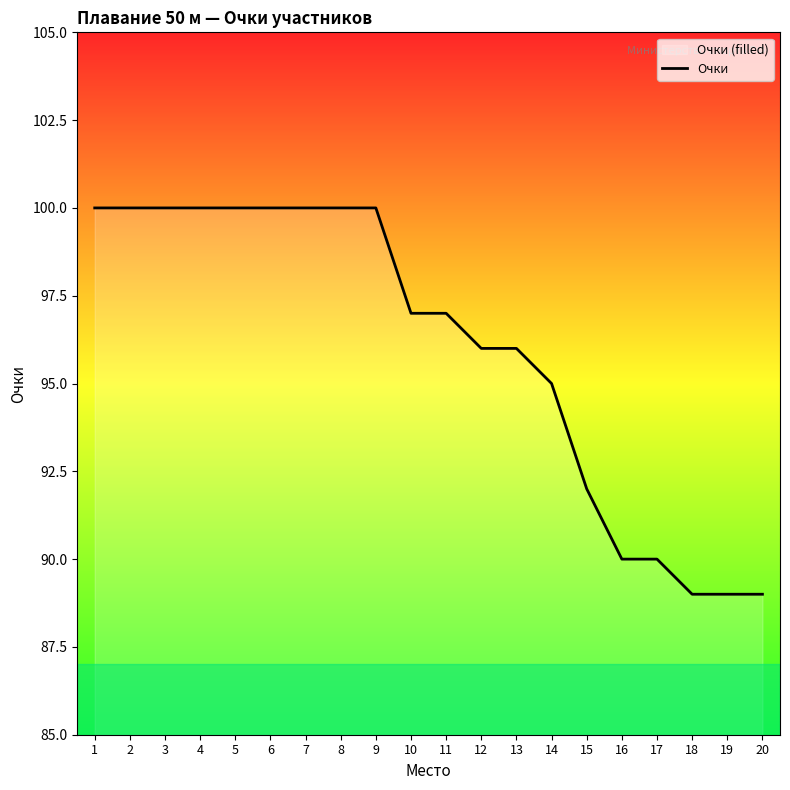

Which label corresponds to the largest value in the chart?

1